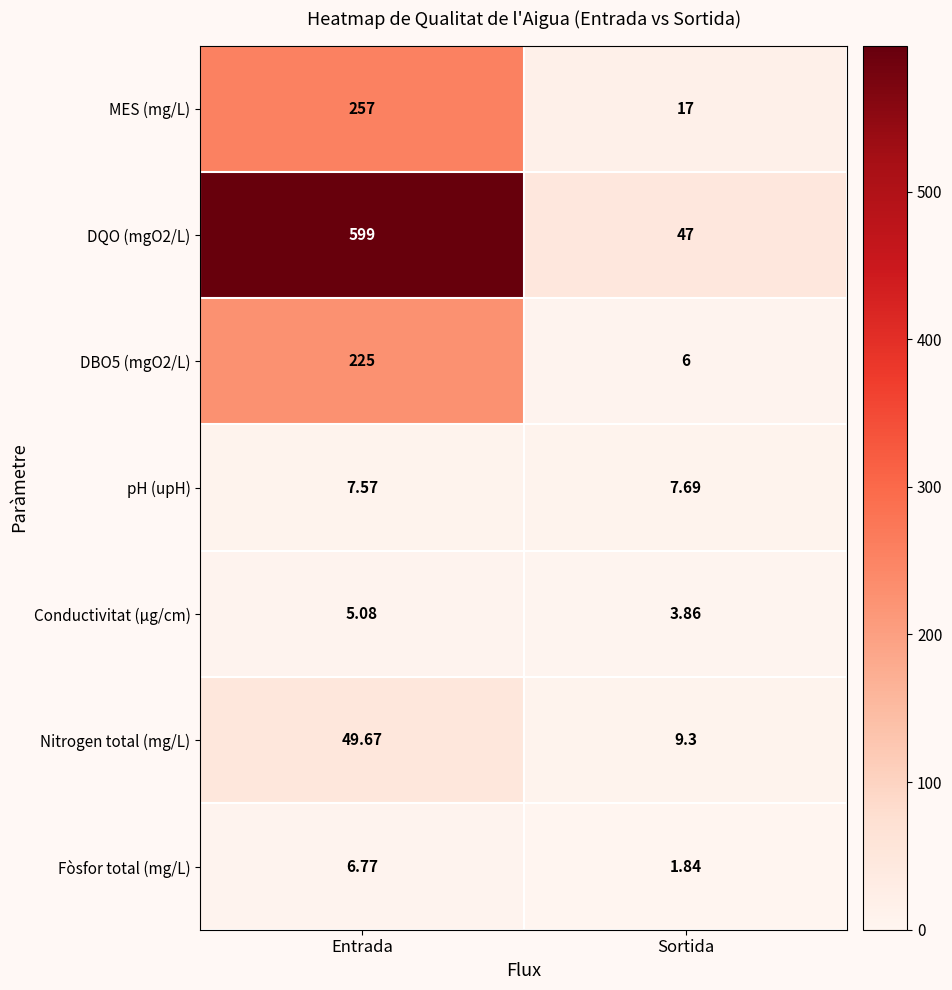

At which label is pH (upH) closest to 7?

Entrada